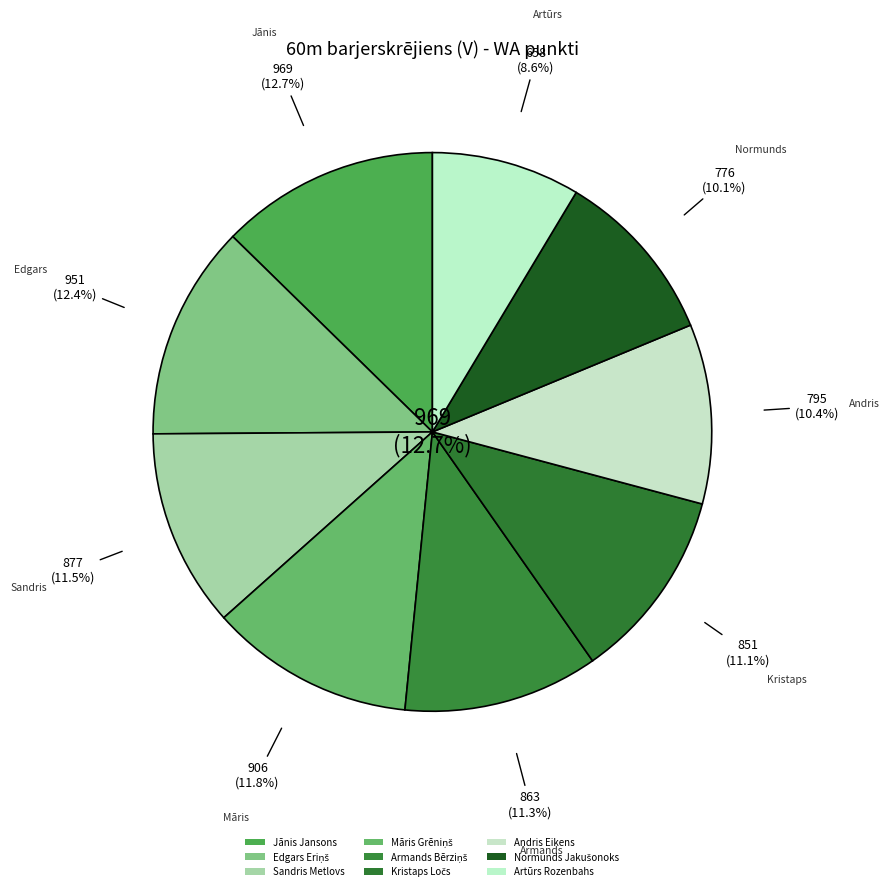

Rank the categories by value from lowest to highest.

Artūrs Rozenbahs, Normunds Jakušonoks, Andris Eikens, Kristaps Ločs, Armands Bērziņš, Sandris Metlovs, Māris Grēniņš, Edgars Eriņš, Jānis Jansons